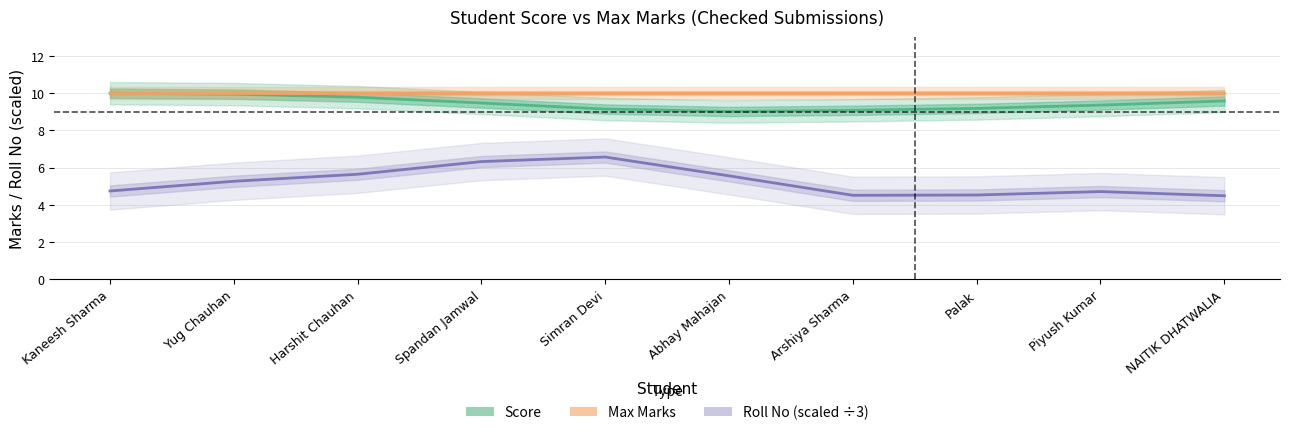

Reading left to right, extract all data points from this chart.

Score: 10.0	9.9	9.8	9.5	9.1	9.0	9.1	9.2	9.4	9.6
Max Marks: 10.0	10.0	10.0	10.0	10.0	10.0	10.0	10.0	10.0	10.0
Roll No (scaled ÷3): 4.7	5.3	5.6	6.3	6.6	5.6	4.5	4.5	4.7	4.5